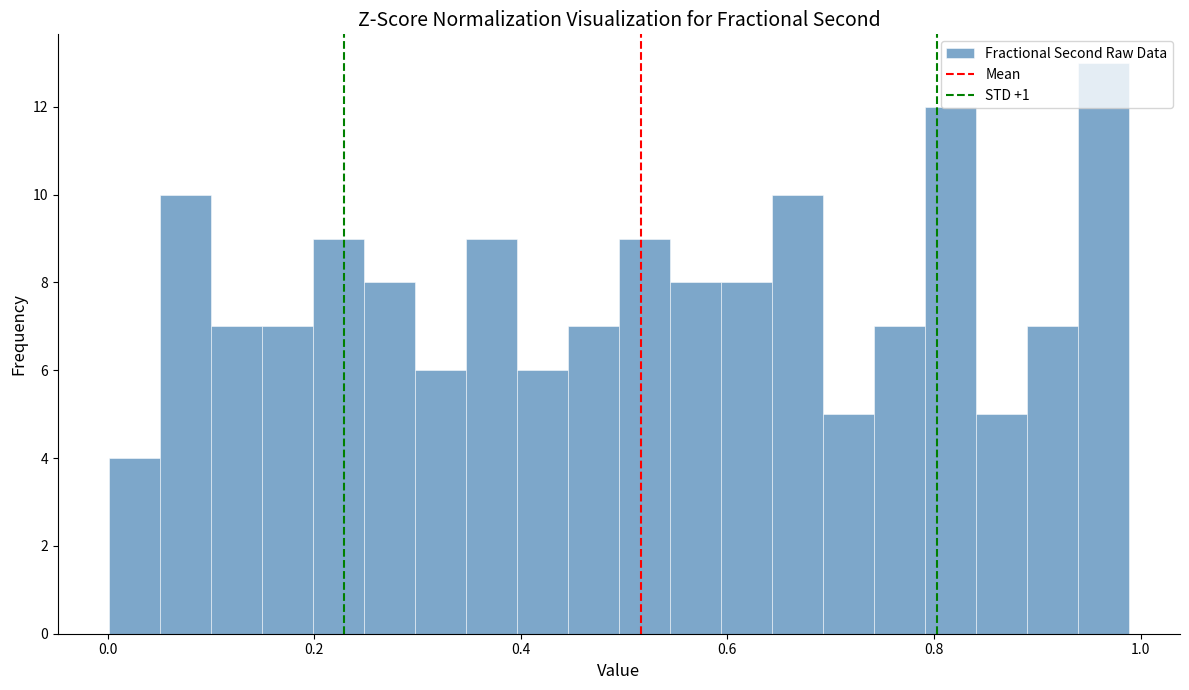

Around what value on the x-axis is the tallest bar? Give the approximate position of its centre, as read against the axis.

0.96